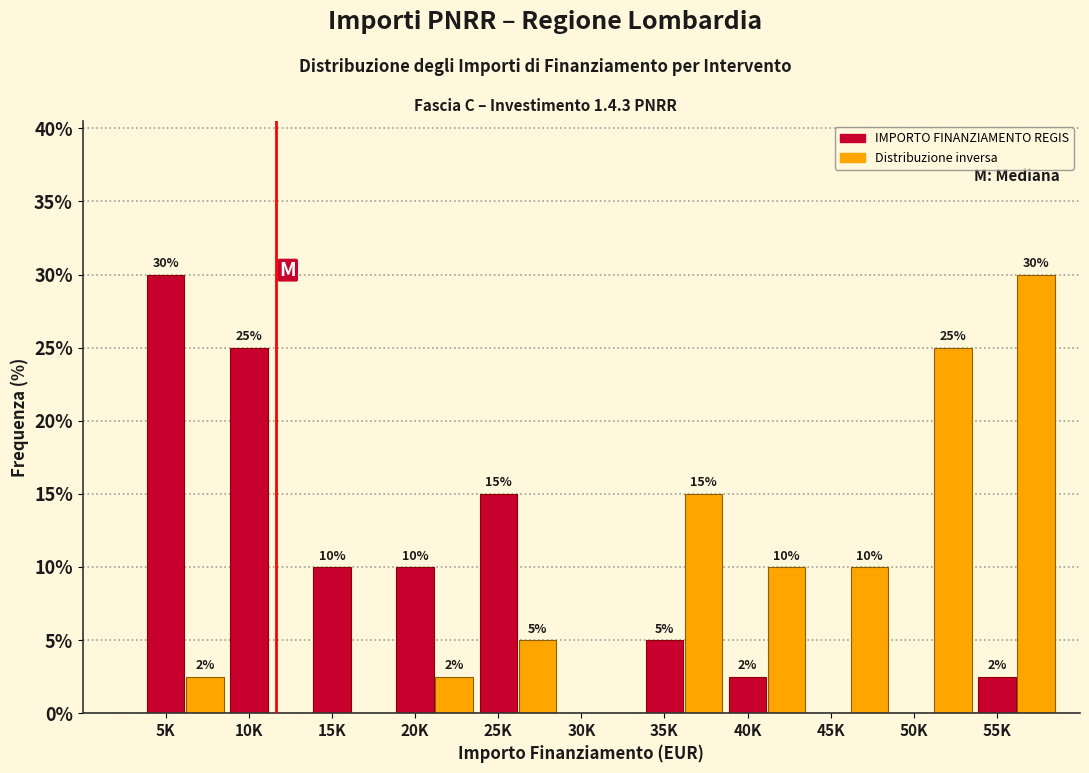

What is the total value across all series at 45K?

10.0